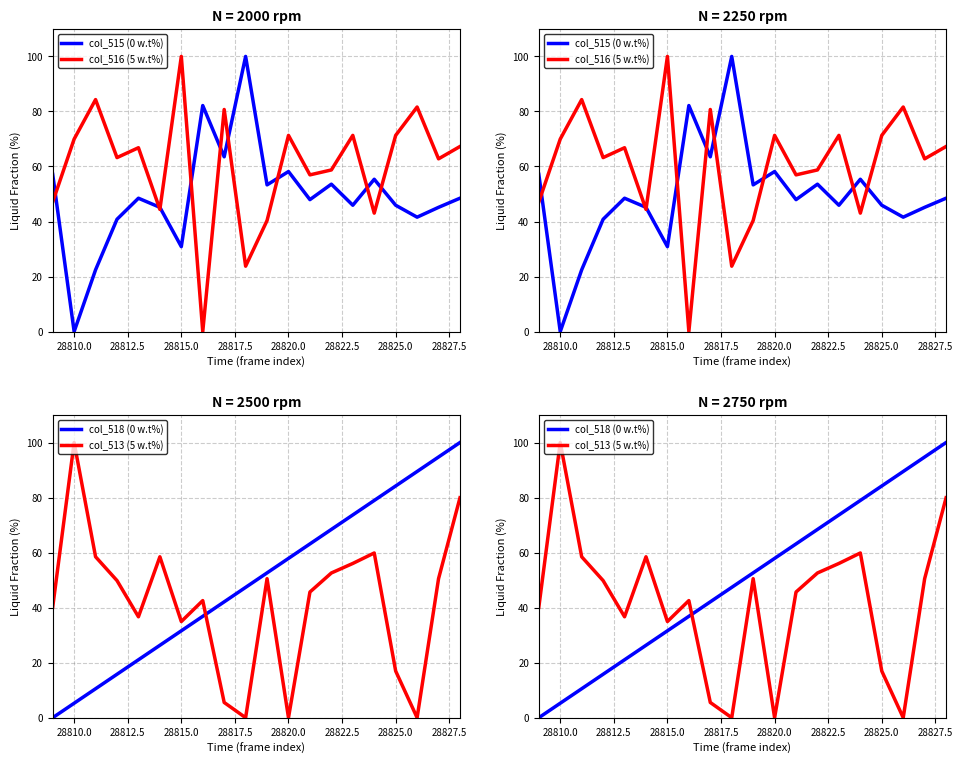

True or false: col_516 (5 w.t%) has a value of 29.2 at 28807.5.

False